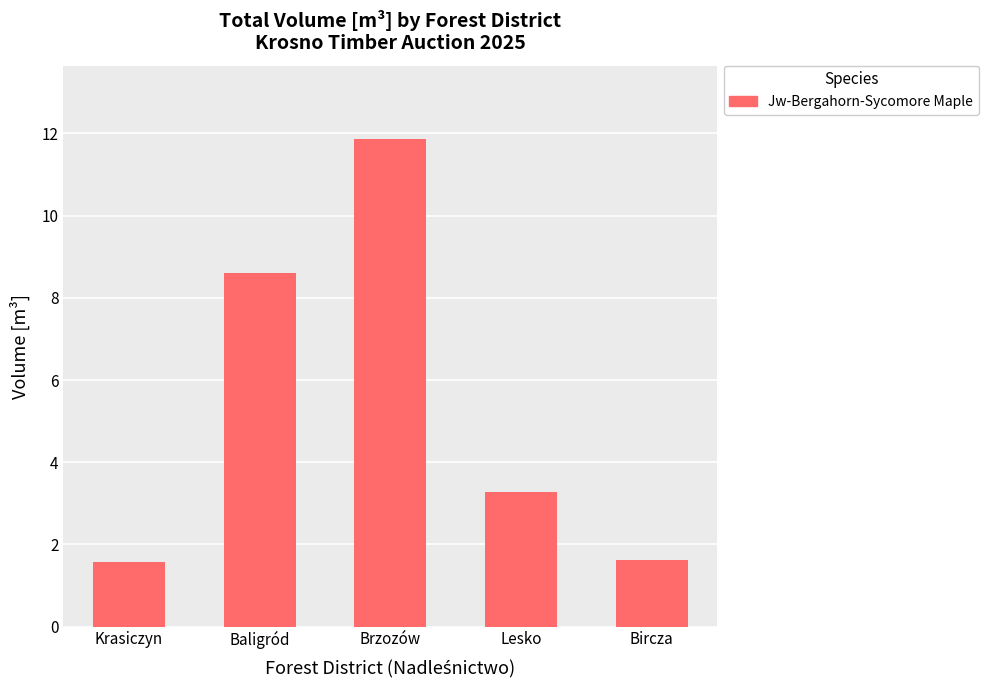

True or false: the data shows 11.9 at Brzozów.

True